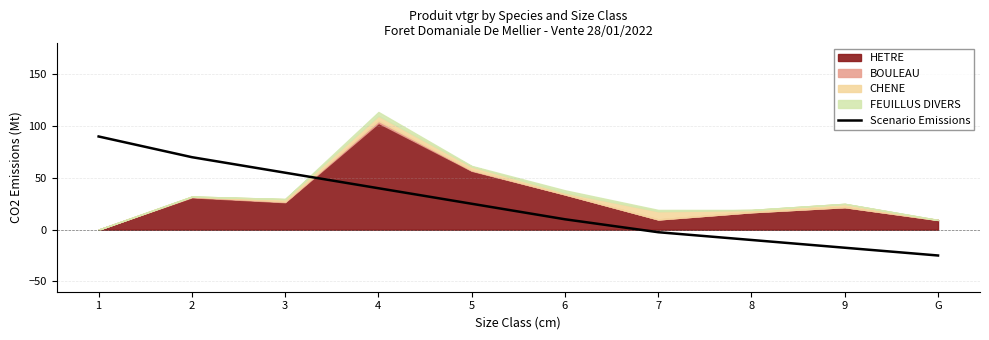

Rank the categories by Scenario Emissions value from lowest to highest.

G, 9, 8, 7, 6, 5, 4, 3, 2, 1